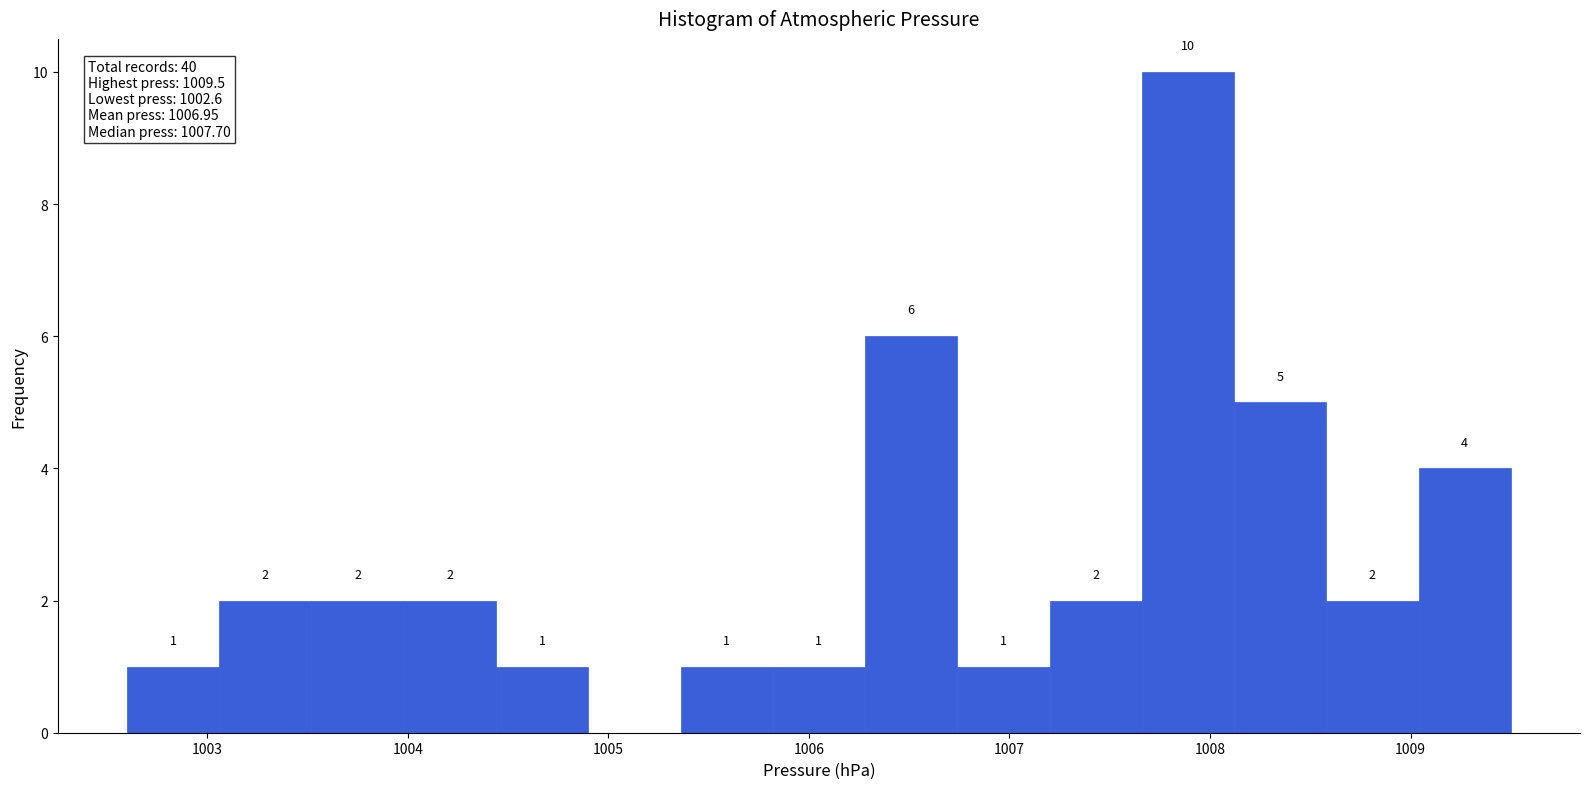

Over which range of the x-axis is the bar tallest?

1007.66 to 1008.12